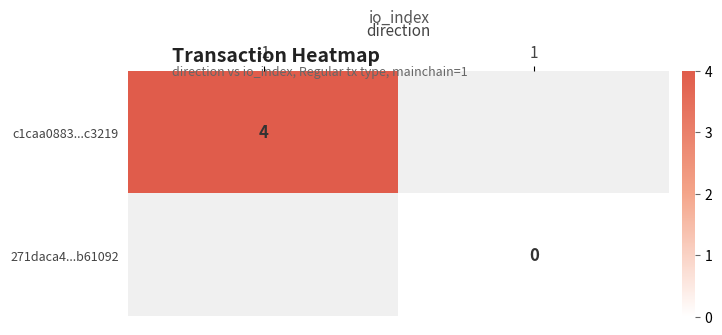

The value of c1caa0883...c3219 at -1 is 1.5. True or false?

False